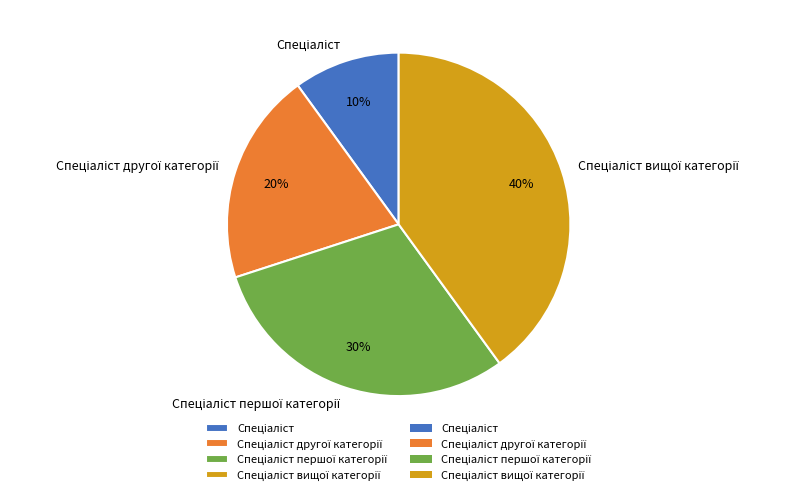

How many slices are in this pie chart?

4